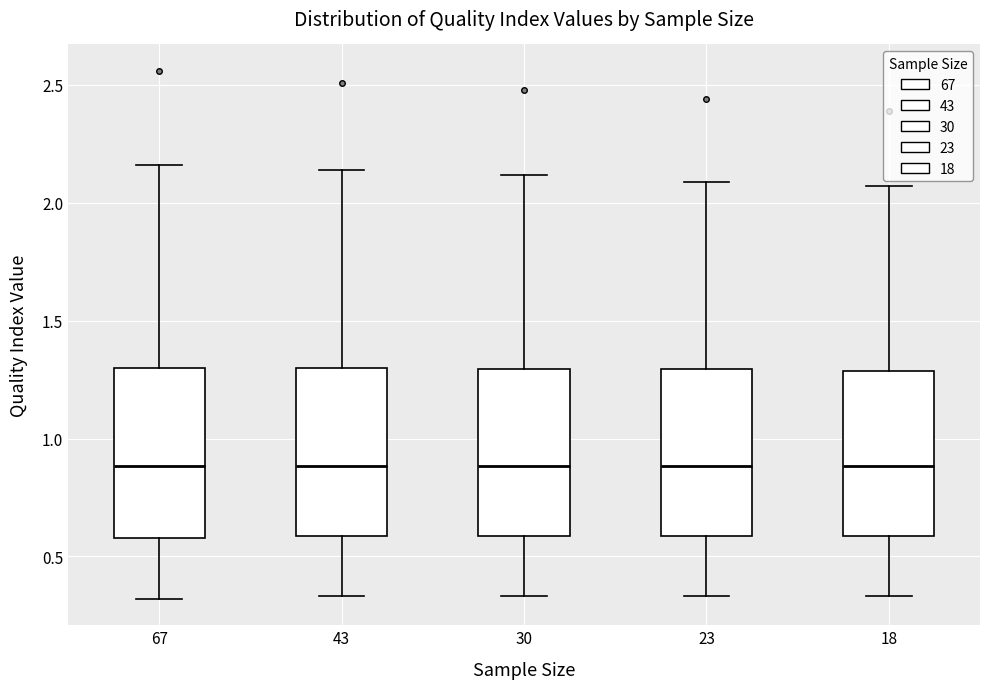

Reading left to right, read every box against the y-axis: the position of its median line, the range the box covers, and the ends of its whiskers. The values are not printed on the chart, so give them approximately, as read against the axis.

67: median 0.90, box 0.60 to 1.30, whiskers 0.30 to 2.15
43: median 0.90, box 0.60 to 1.30, whiskers 0.35 to 2.15
30: median 0.90, box 0.60 to 1.30, whiskers 0.35 to 2.10
23: median 0.90, box 0.60 to 1.30, whiskers 0.35 to 2.10
18: median 0.90, box 0.60 to 1.30, whiskers 0.35 to 2.05